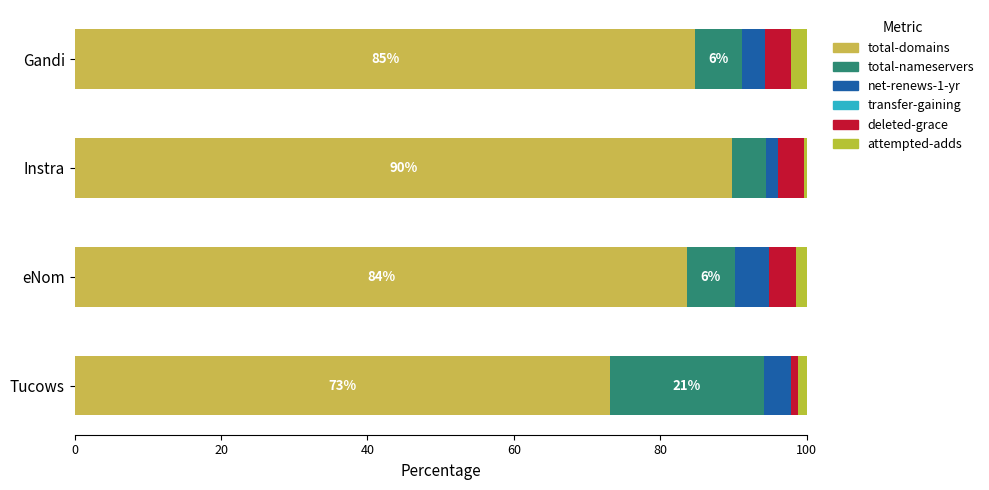

How many distinct data groups are displayed?

6